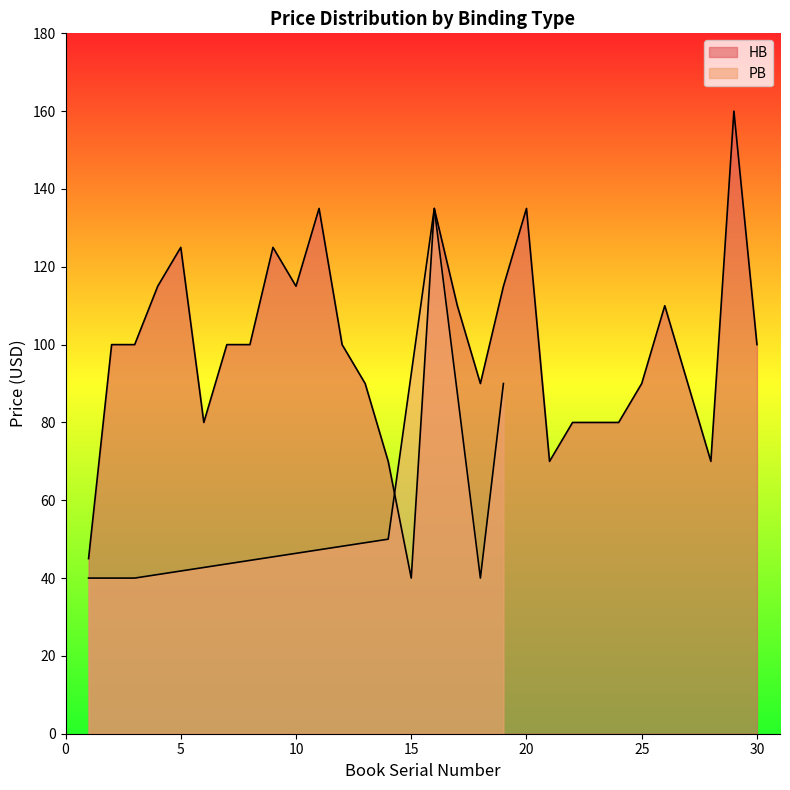

Reading left to right, list all the values displayed in this chart.

45	100	100	115	125	80	100	100	125	115	135	100	90	70	40	135	110	90	115	135	70	80	80	80	90	110	90	70	160	100